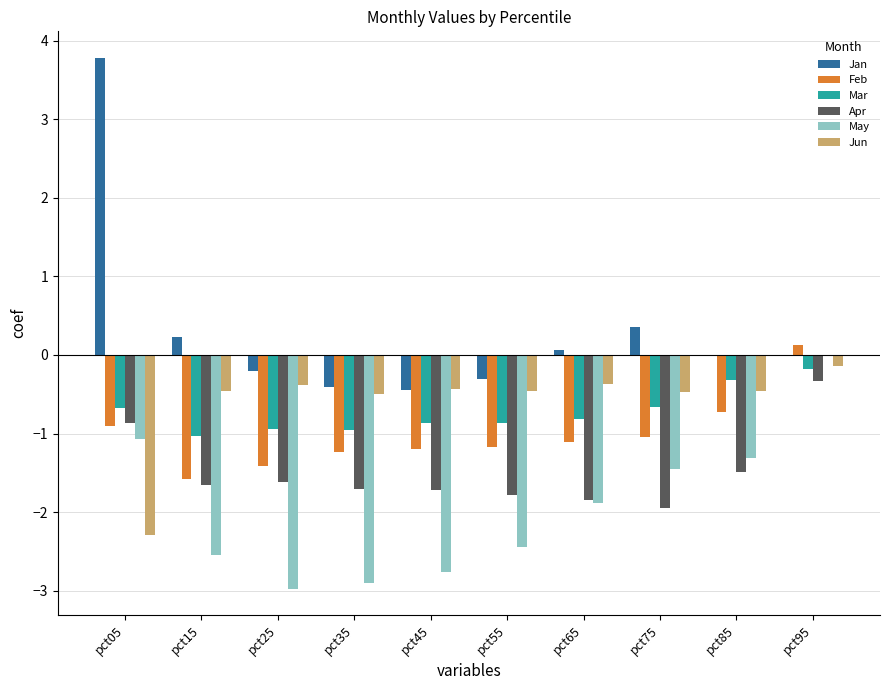

What is the average value of the May series?

-1.9